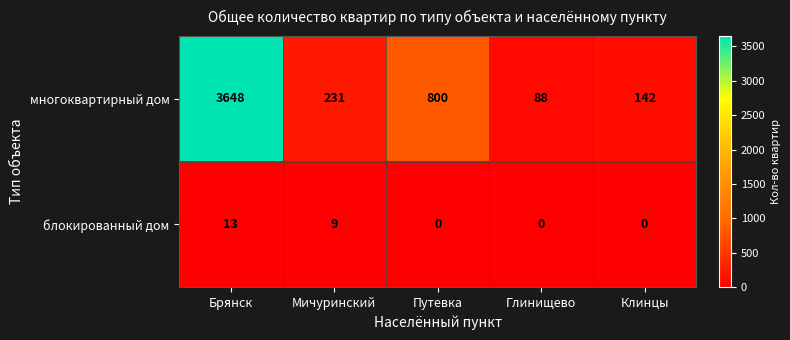

What is the sum of the блокированный дом values at Путевка and Мичуринский?

9